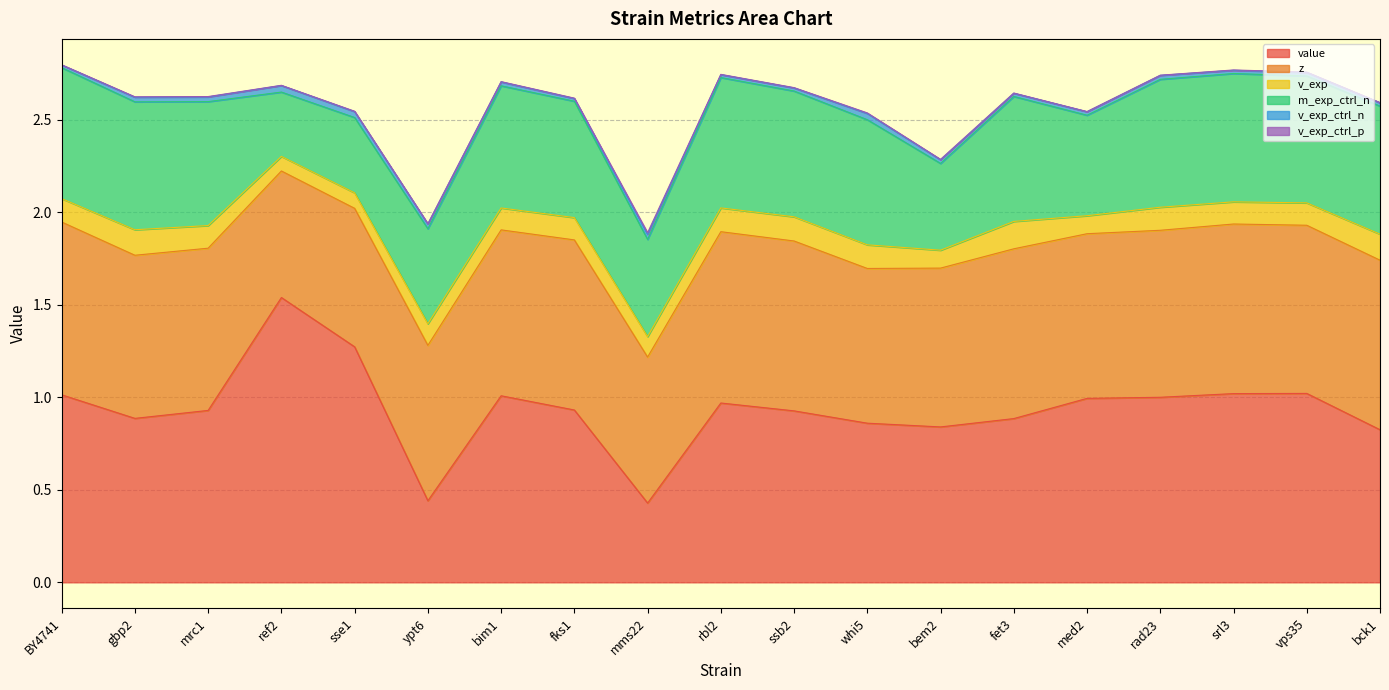

How many data points does each series have?

19